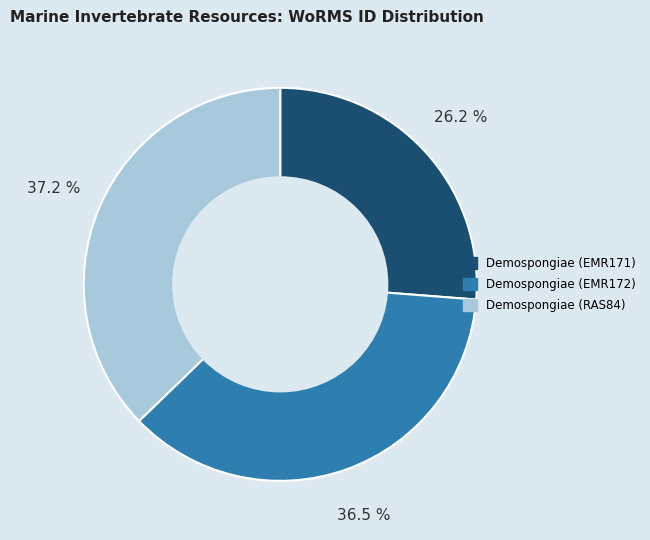

True or false: Demospongiae (EMR172) accounts for 48% of the total.

False